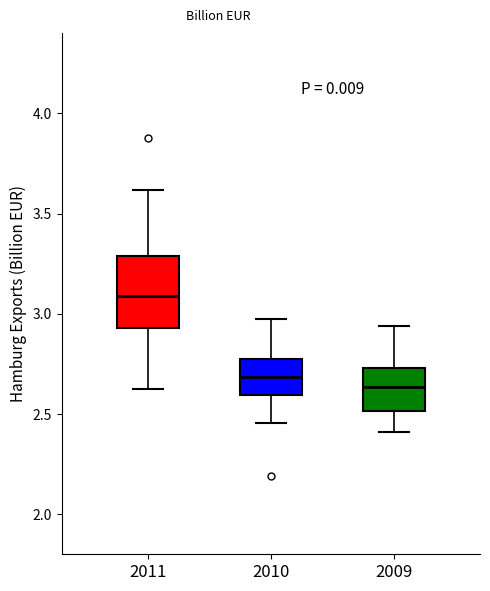

Reading left to right, read every box against the y-axis: the position of its median line, the range the box covers, and the ends of its whiskers. The values are not printed on the chart, so give them approximately, as read against the axis.

2011: median 3.10, box 2.95 to 3.30, whiskers 2.65 to 3.60
2010: median 2.70, box 2.60 to 2.75, whiskers 2.45 to 2.95
2009: median 2.65, box 2.50 to 2.75, whiskers 2.40 to 2.95